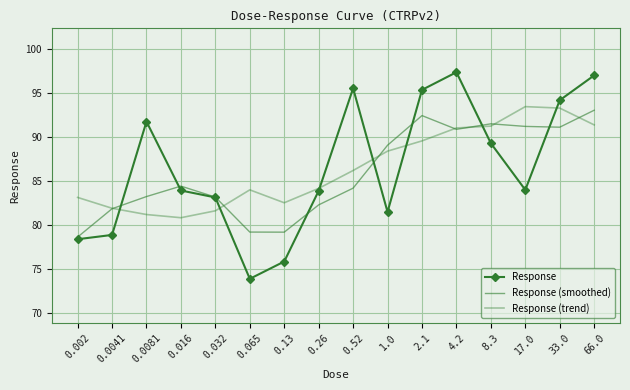

Is this an area chart (filled region under the line)?

No